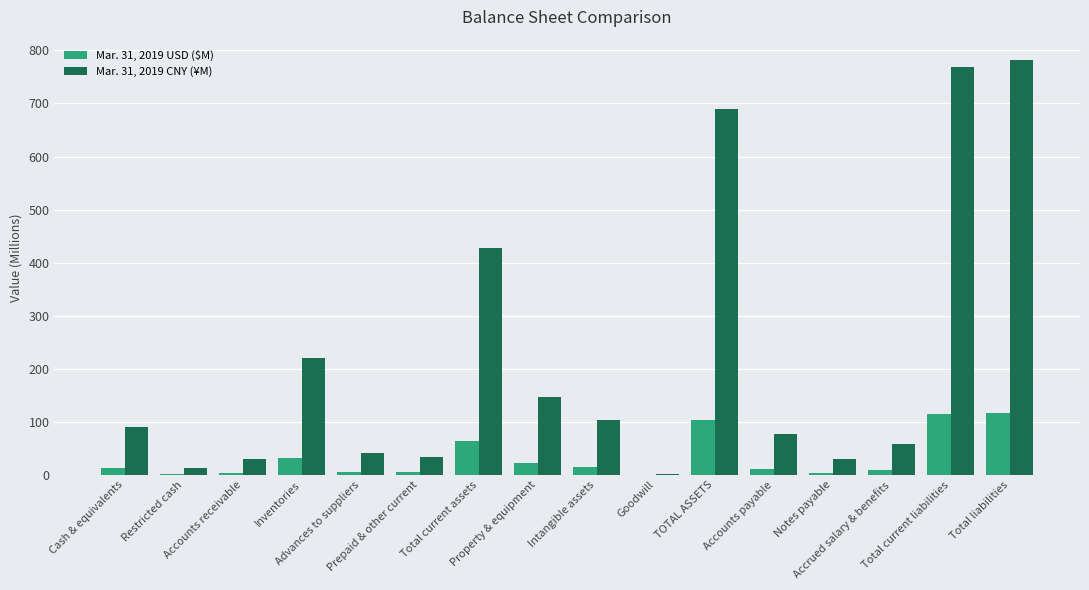

Which series has the largest total across all categories?

Mar. 31, 2019 CNY (¥M)